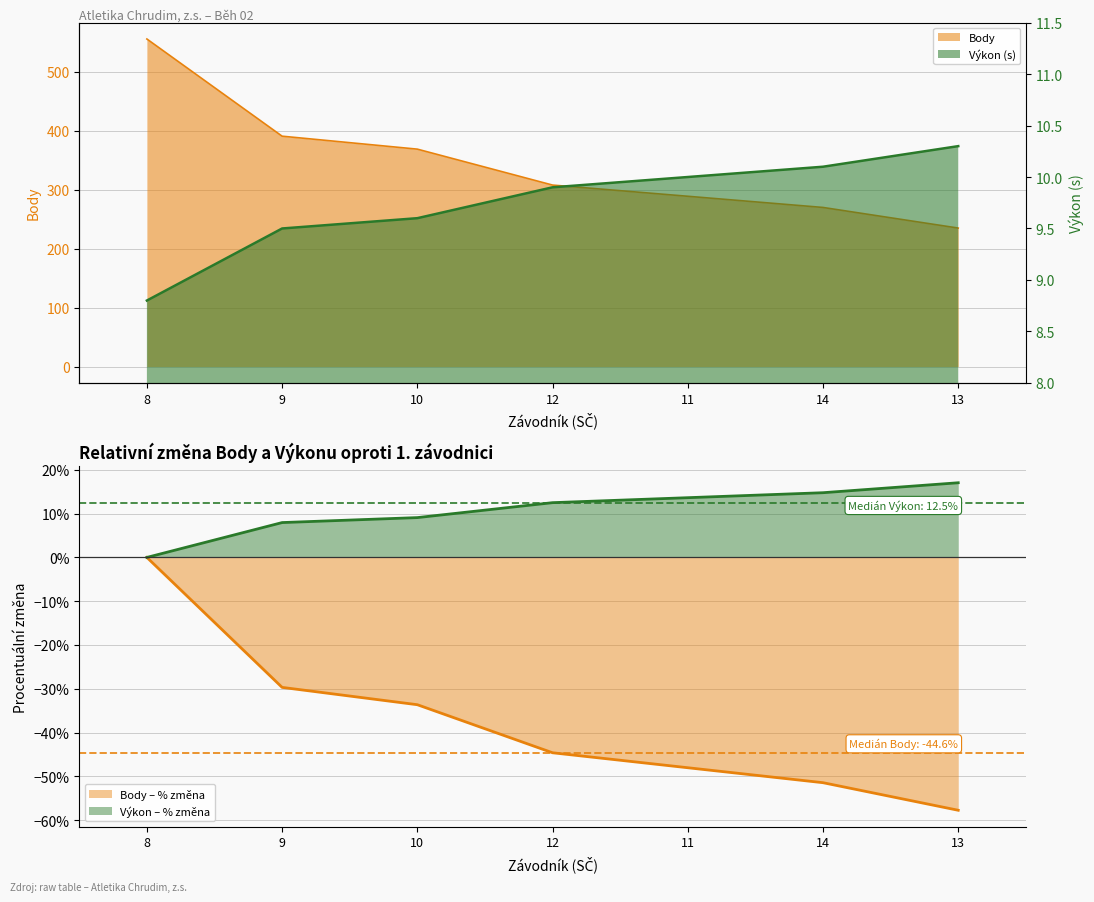

Which series changed the most between 9 and 14?

Body